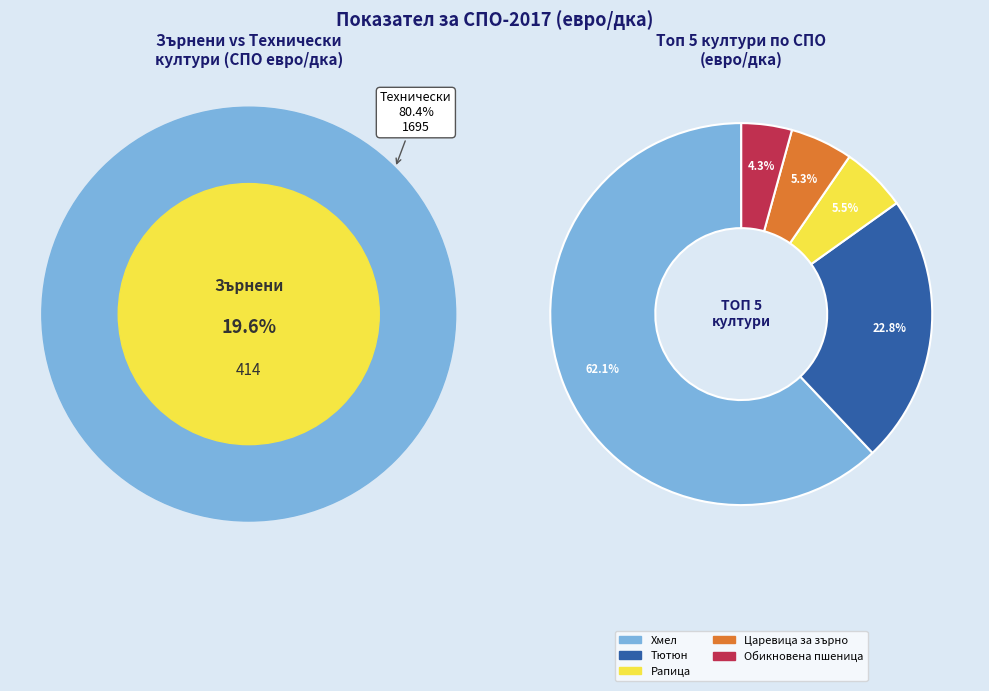

How many slices are in this pie chart?

5